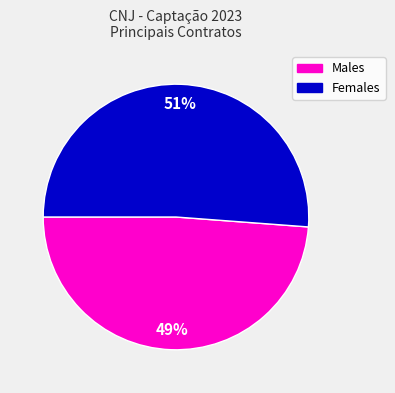

Is there a majority slice in this chart?

Yes